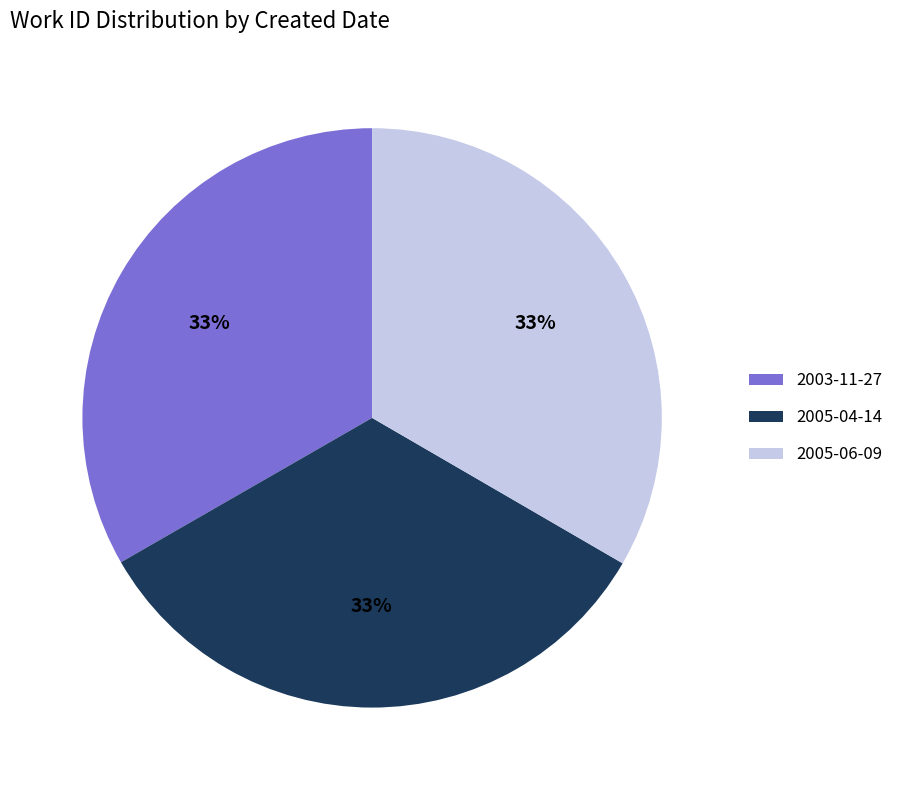

To the nearest percent, what is the average slice percentage?

33%